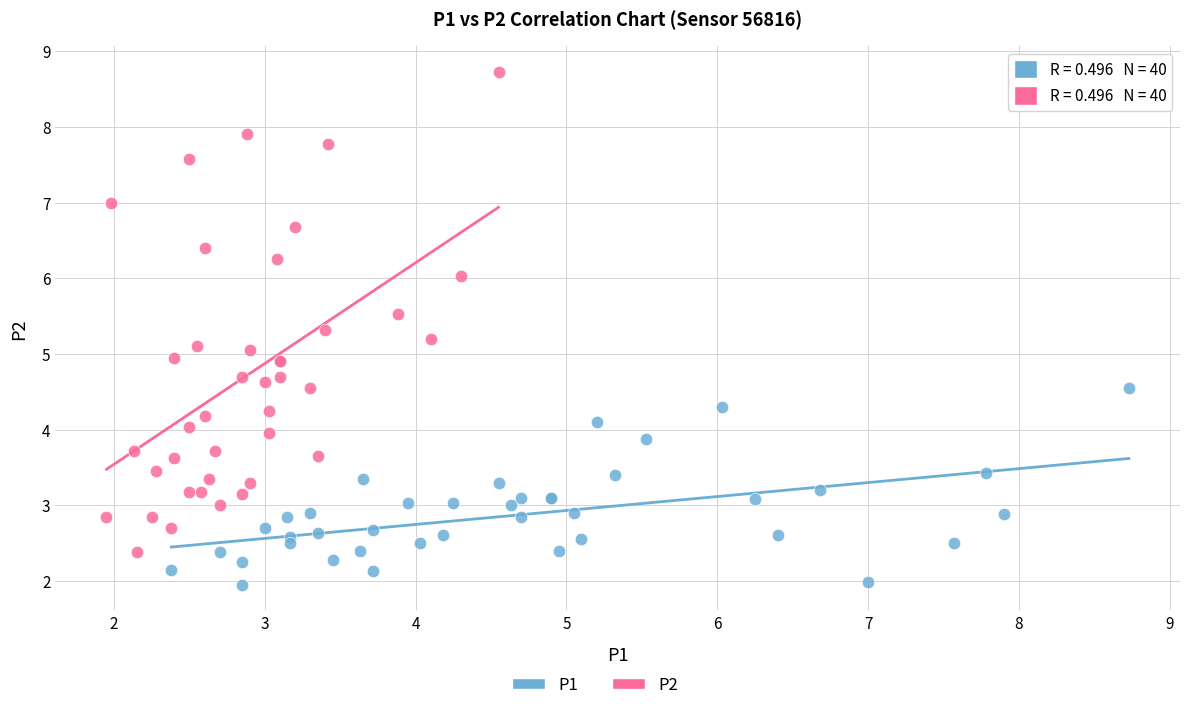

Which series has the widest spread of Y values?

P2